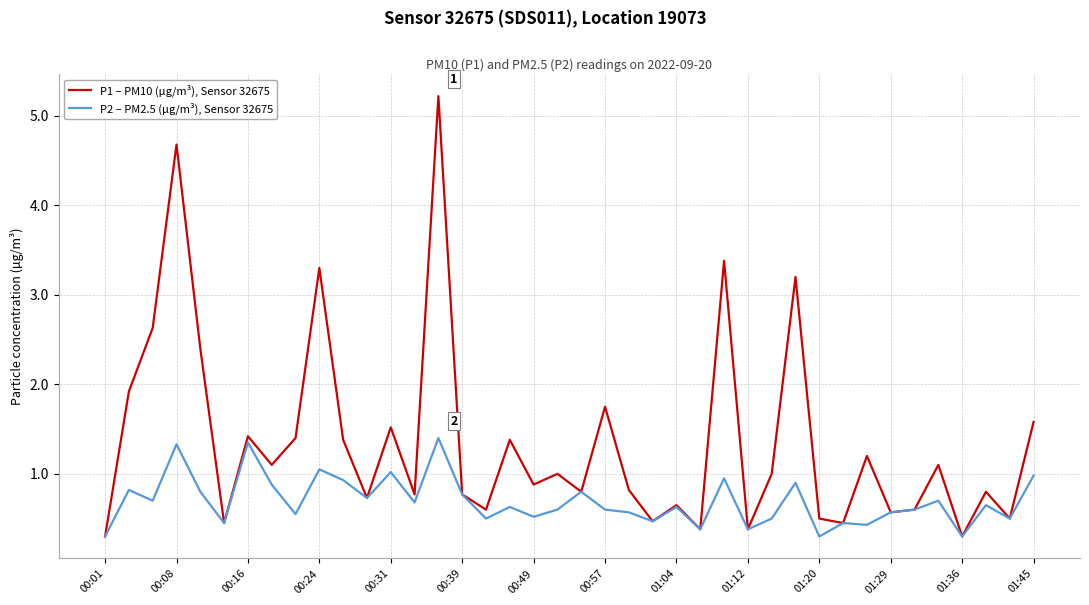

What is the highest value of the P1 – PM10 (µg/m³), Sensor 32675 series?

5.2